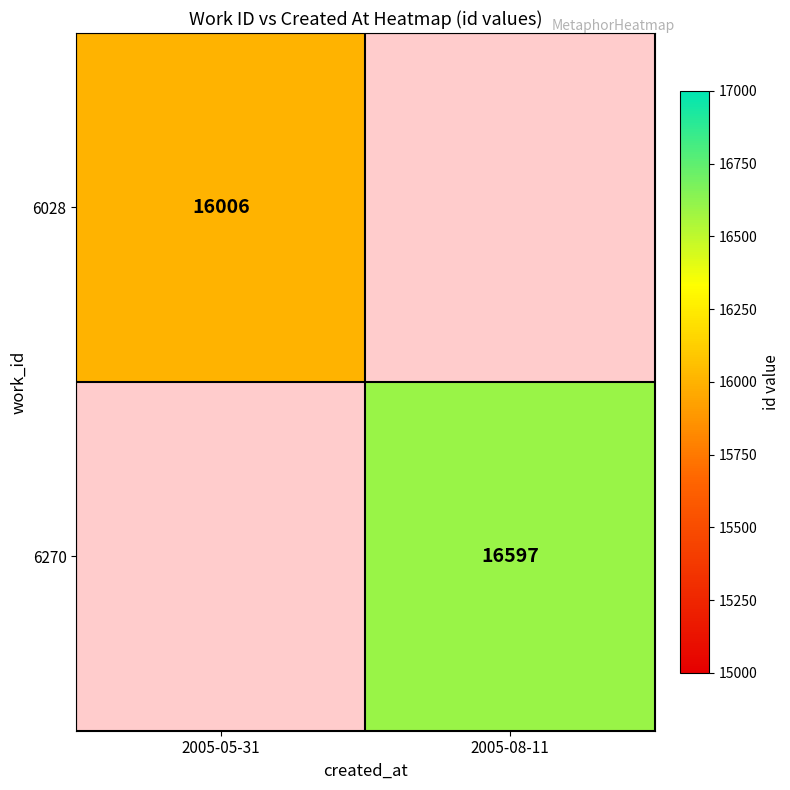

How many values in 6028 are above zero?

1